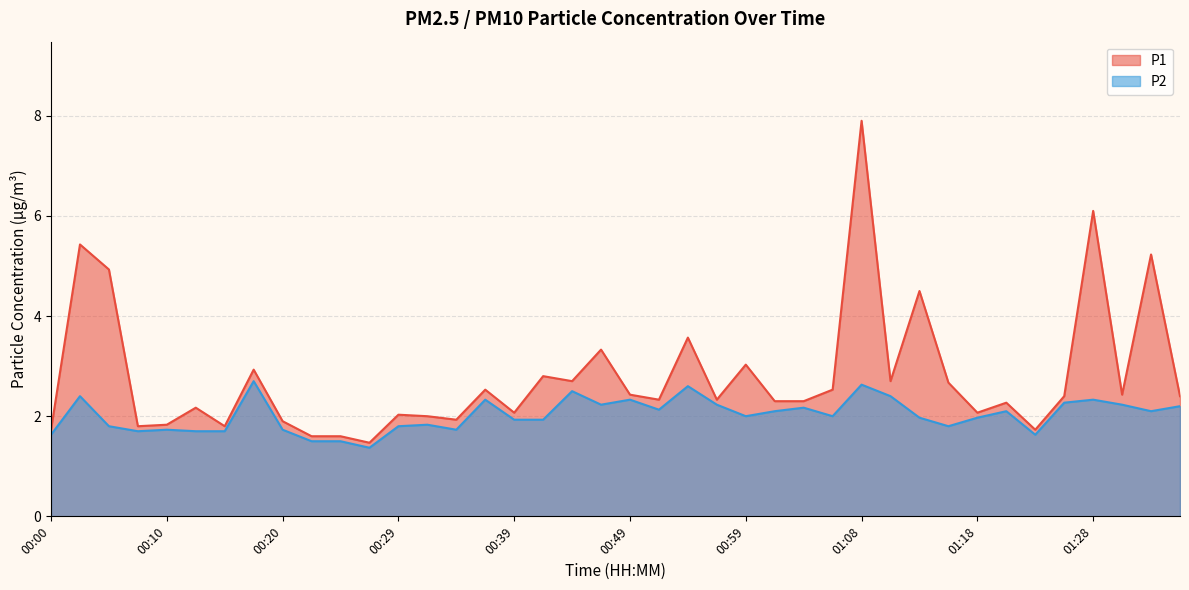

How many data points in P1 are less than 2?

10